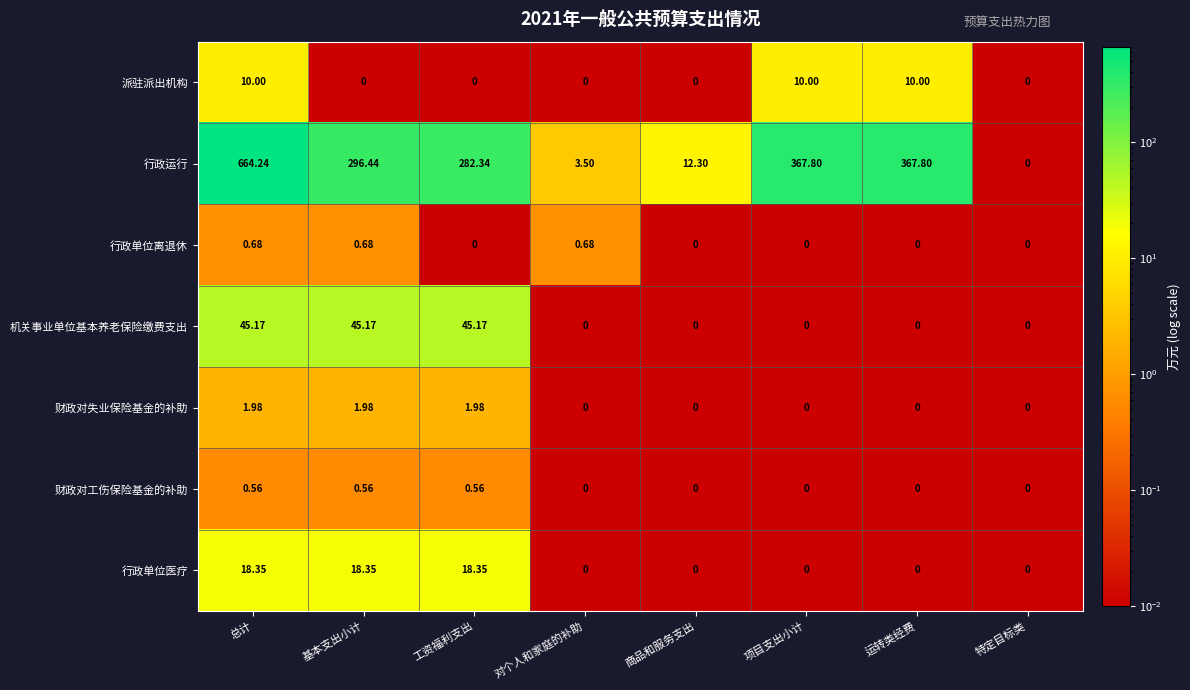

Which series has the largest range (max minus min)?

行政运行